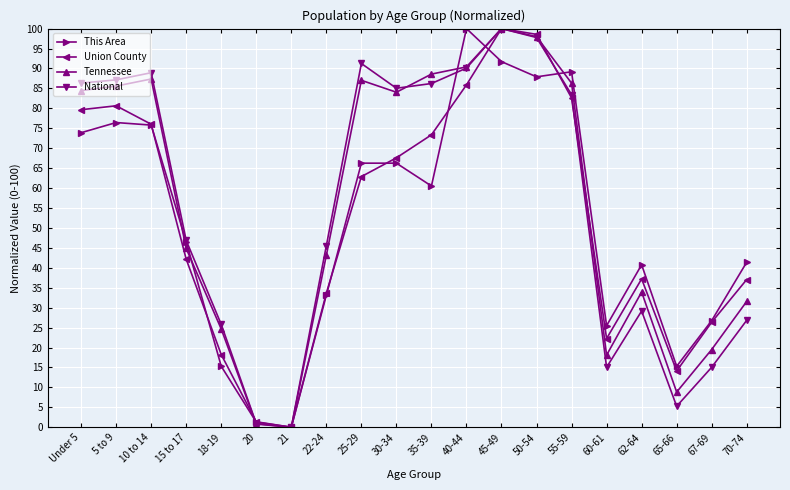

Between Under 5 and 70-74, which series saw the biggest shift?

National